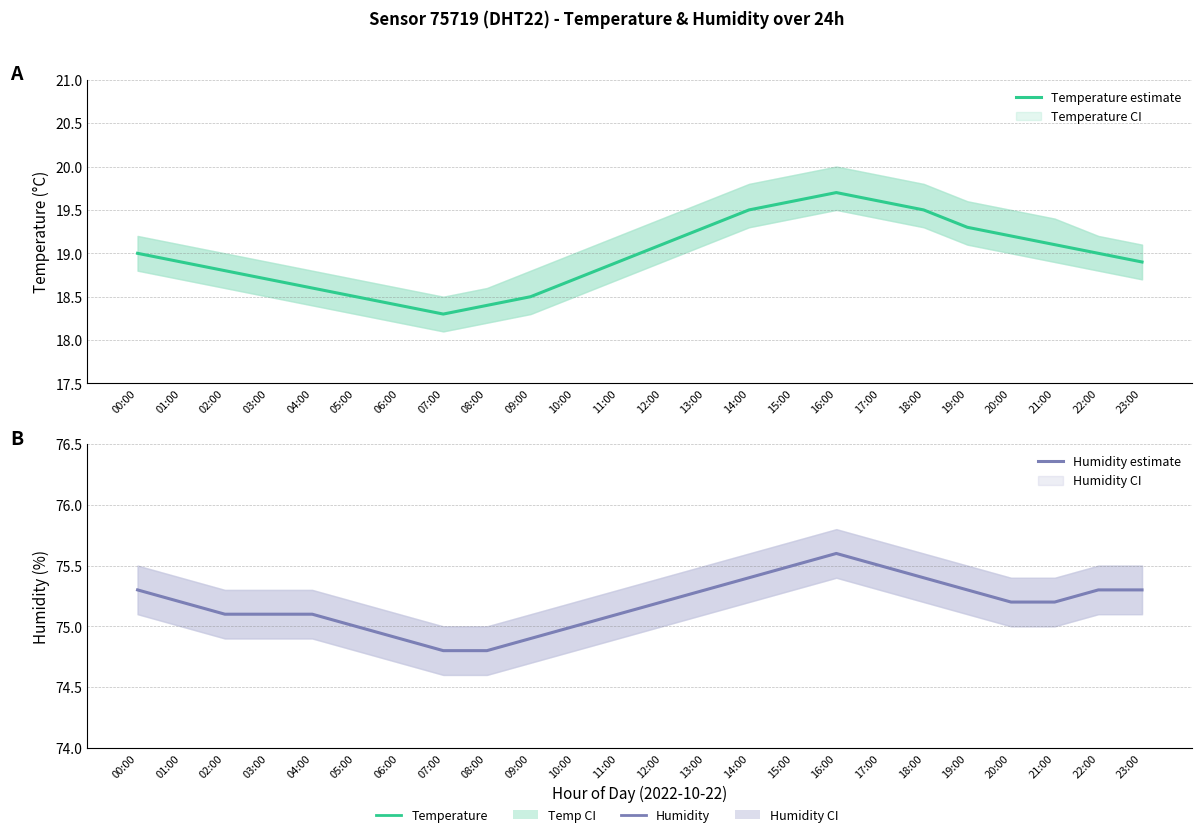

What is the sum of all Humidity estimate values?

1804.5